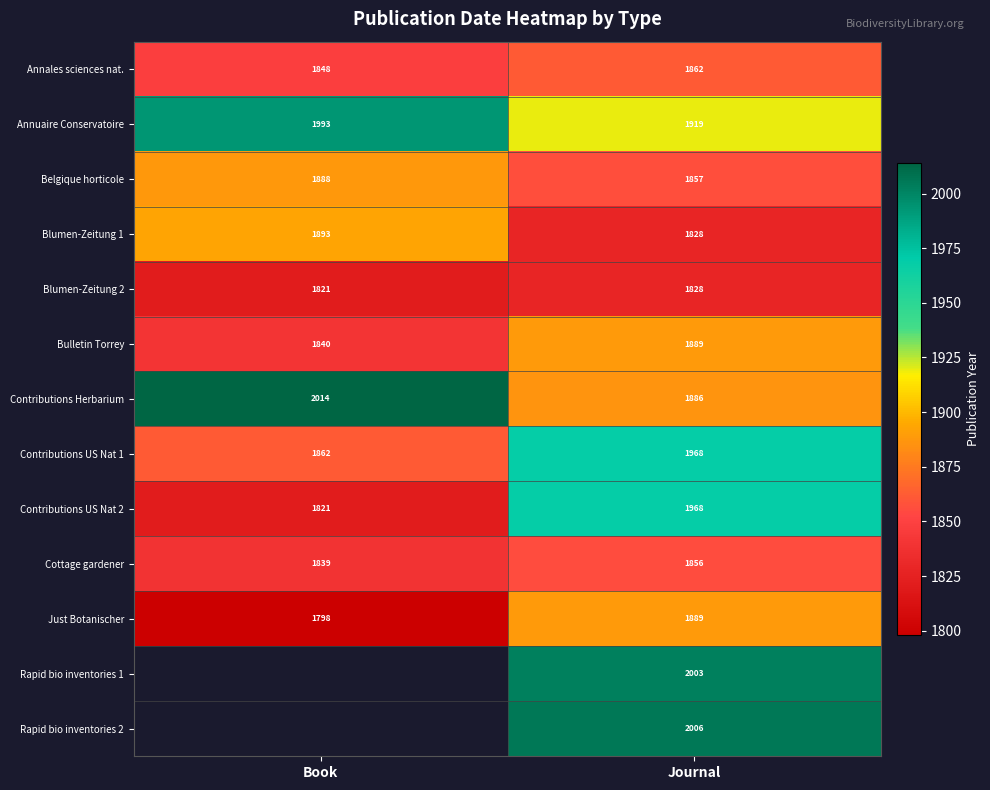

The Contributions US Nat 2 series shows 643 at Journal. True or false?

False